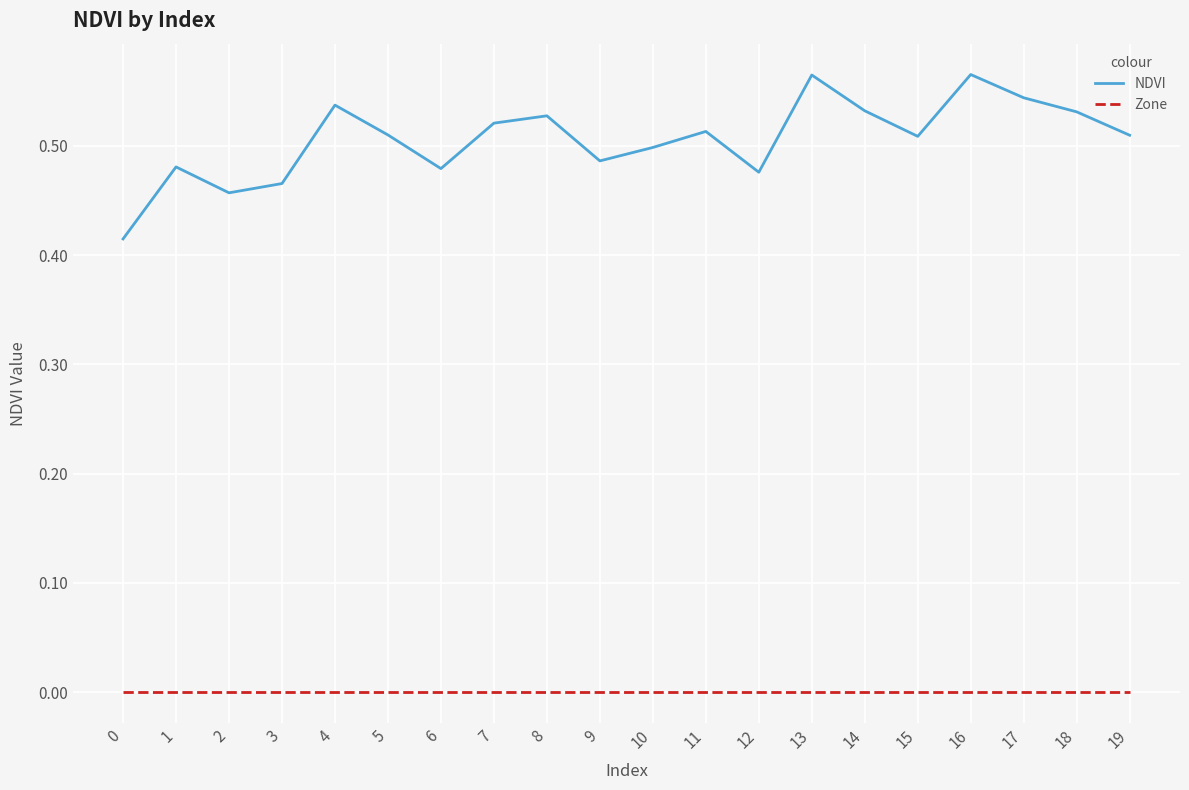

Between 1 and 4, which series saw the biggest shift?

NDVI